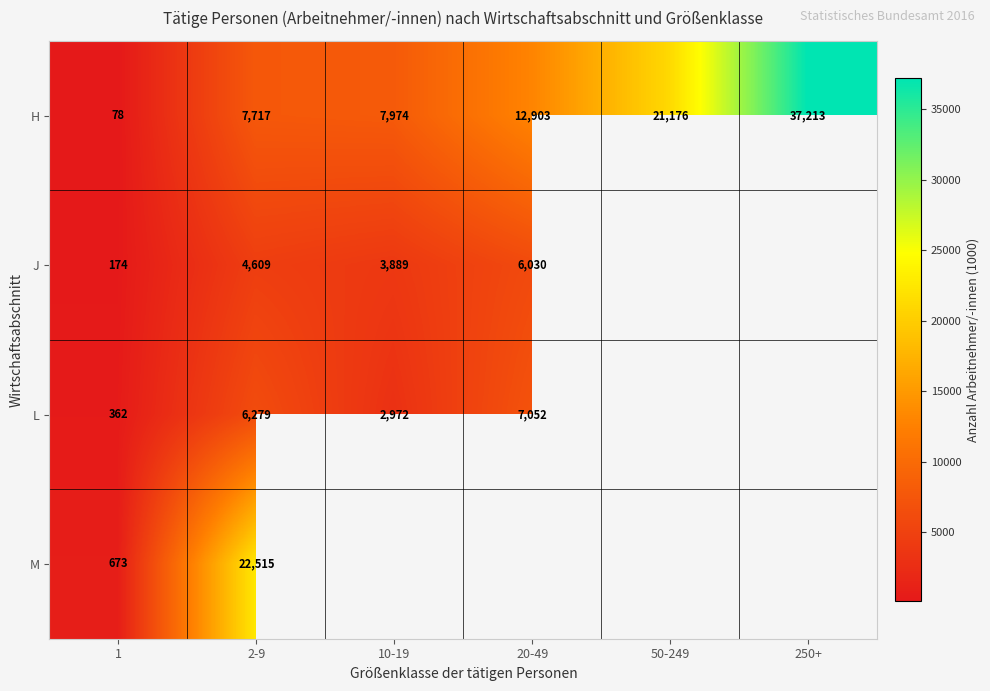

Is it true that M equals 30553.2 at 2-9?

False